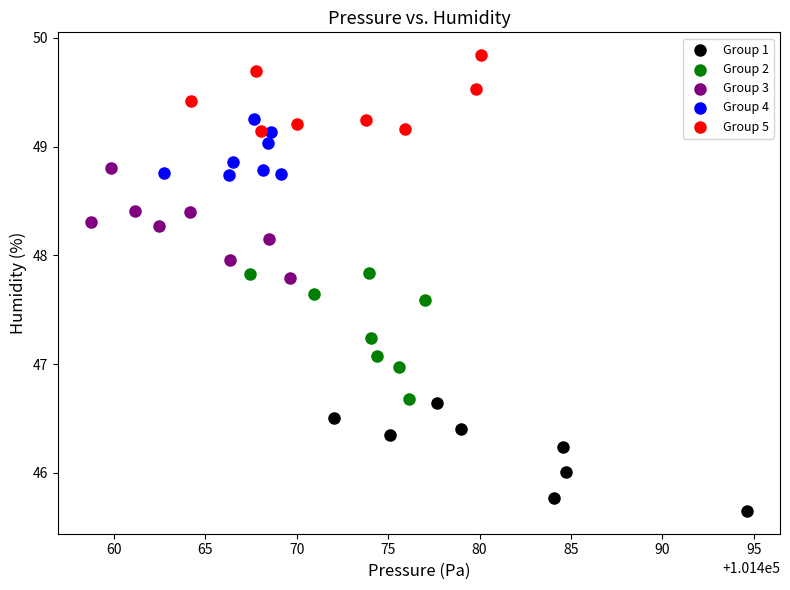

Which series reaches the maximum Y coordinate?

Group 5